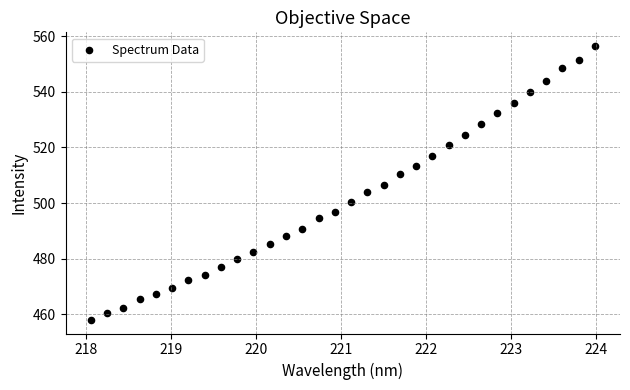

What is the range of Y values (max minus min)?

98.5